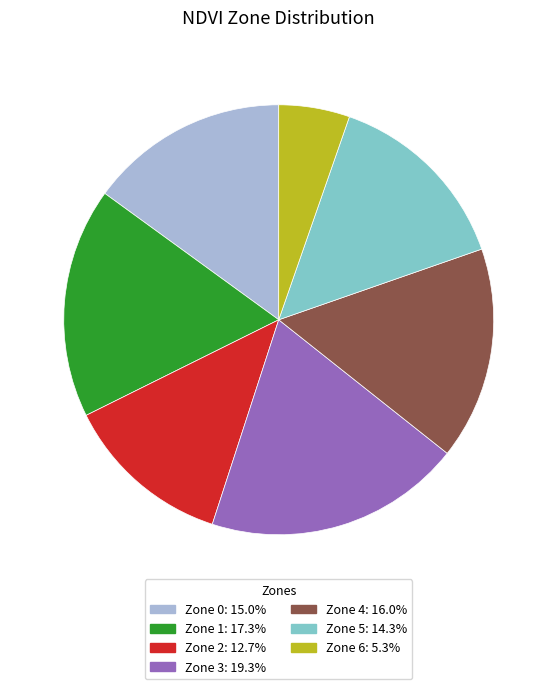

Does Zone 3: 19.3% account for over 50% of the chart?

No